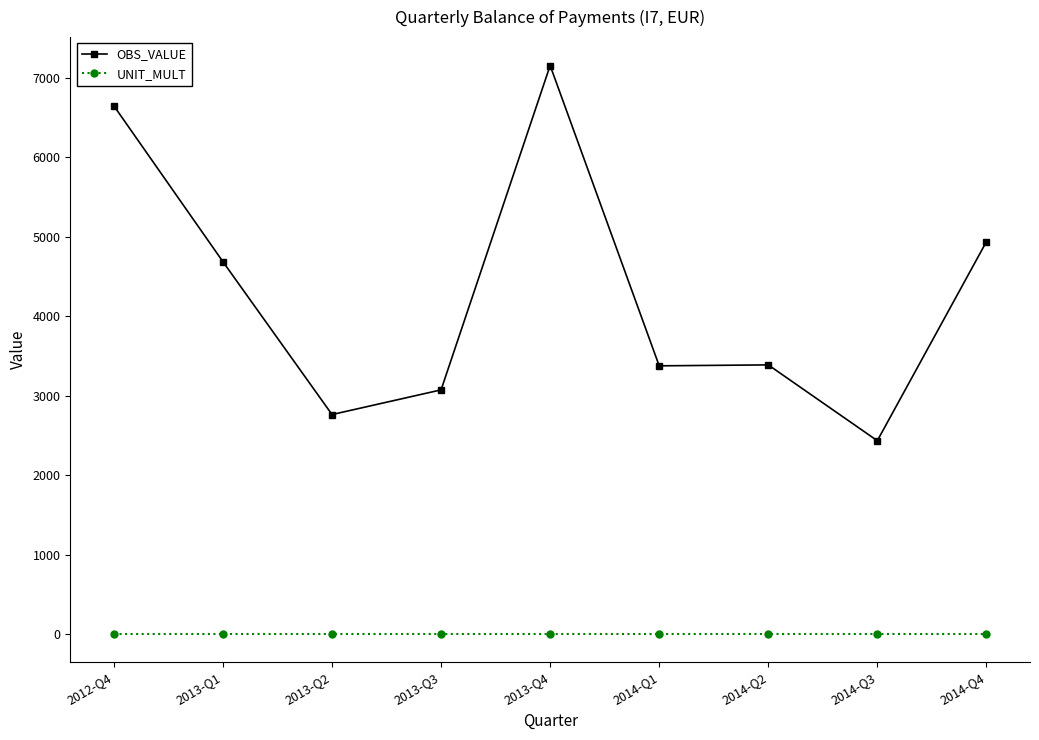

List the series in order of their overall mean, highest first.

OBS_VALUE, UNIT_MULT